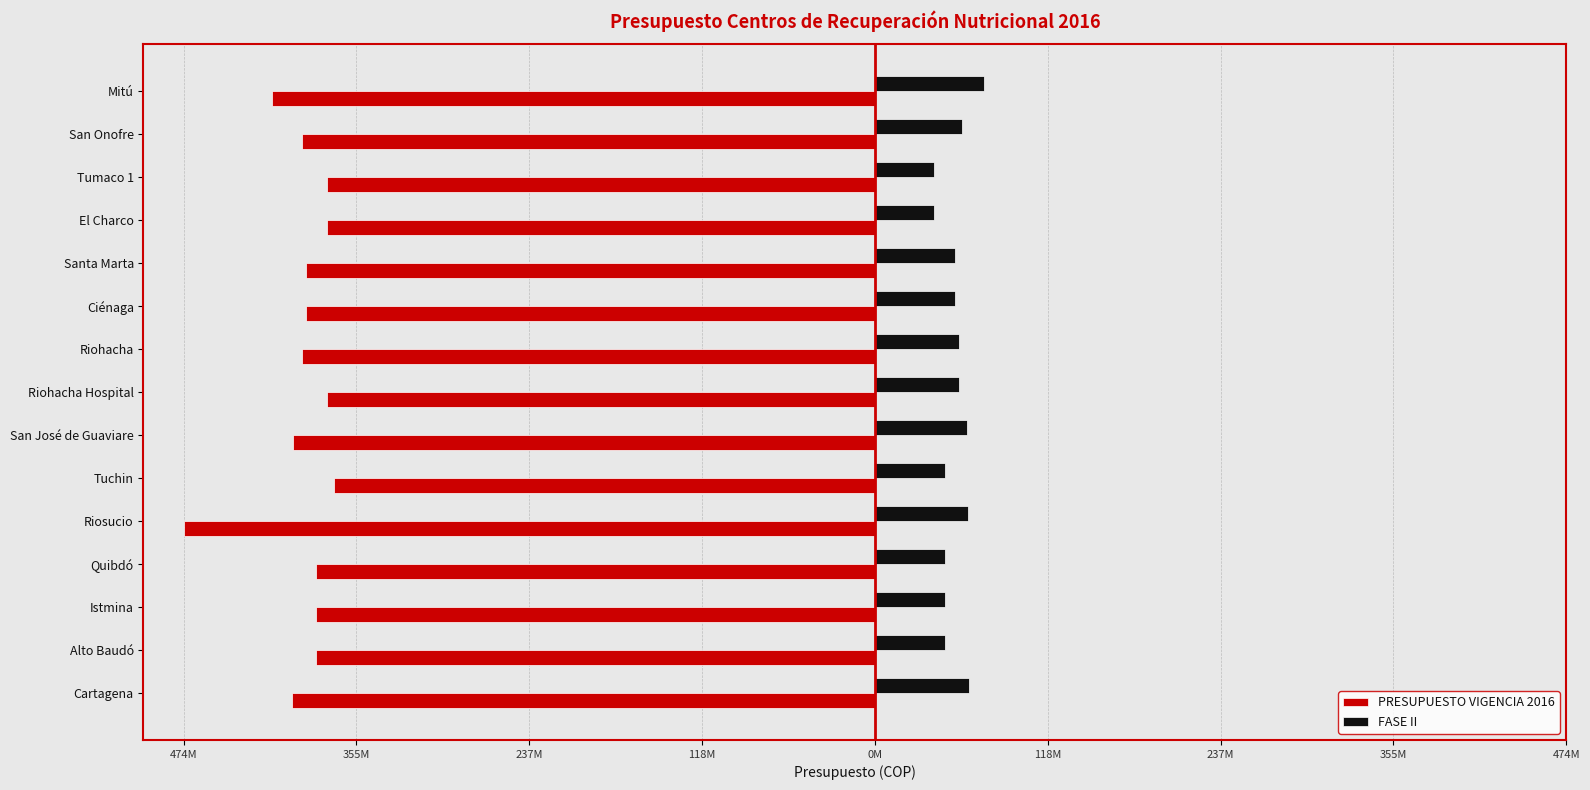

Reading left to right, extract all data points from this chart.

PRESUPUESTO VIGENCIA 2016: -399170795.6	-382952535.1	-382952535.1	-382952535.1	-473812067.2	-370456283.9	-398433892.4	-375260820.8	-392379185.8	-389758420.8	-389758420.8	-375342446.0	-375342446.0	-392363596.1	-413287251.0
FASE II: 64194737.6	47976477.1	47976477.1	47976477.1	63968636.2	47807342.9	63457834.4	57403127.8	57403127.8	54782362.8	54782362.8	40366388.0	40366388.0	59720022.1	74978677.0